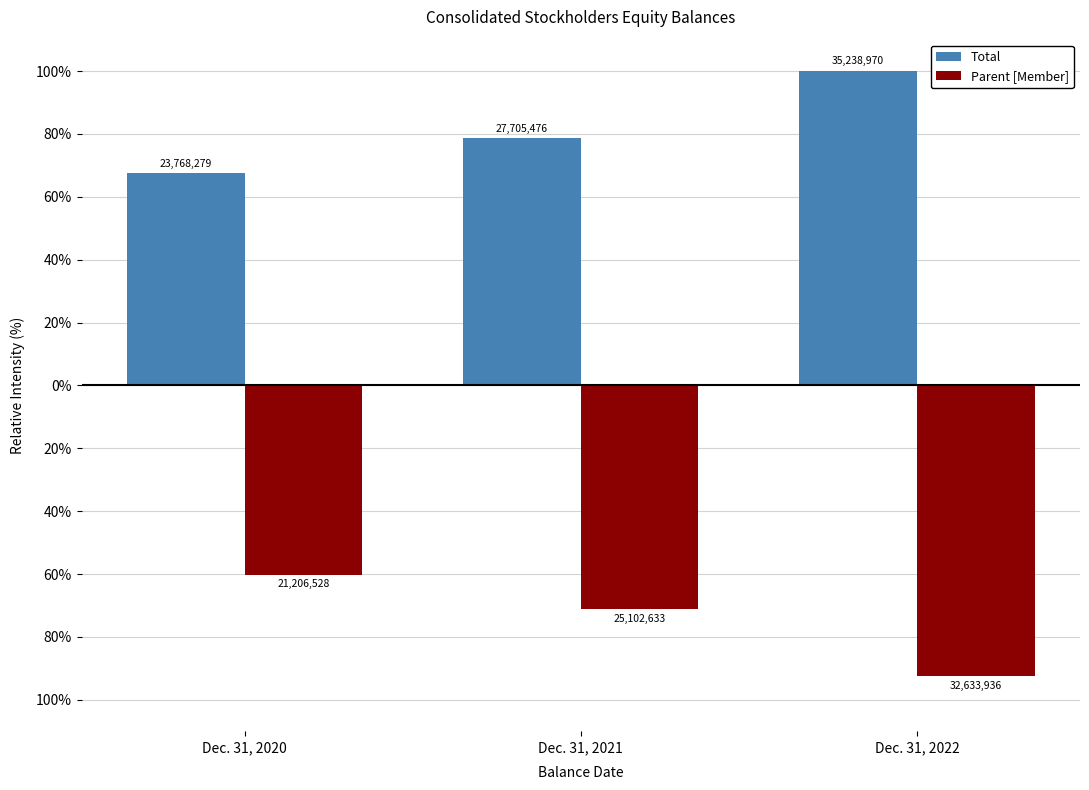

Reading left to right, list all the values displayed in this chart.

Total: 67.4	78.6	100.0
Parent [Member]: -60.2	-71.2	-92.6